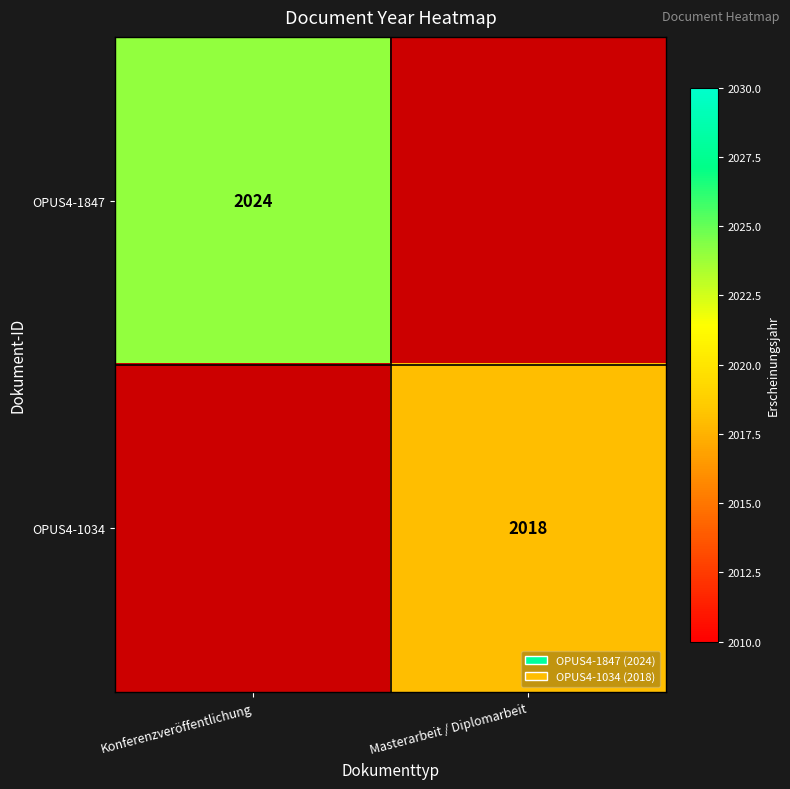

The value of OPUS4-1034 at Masterarbeit / Diplomarbeit is 2716. True or false?

False